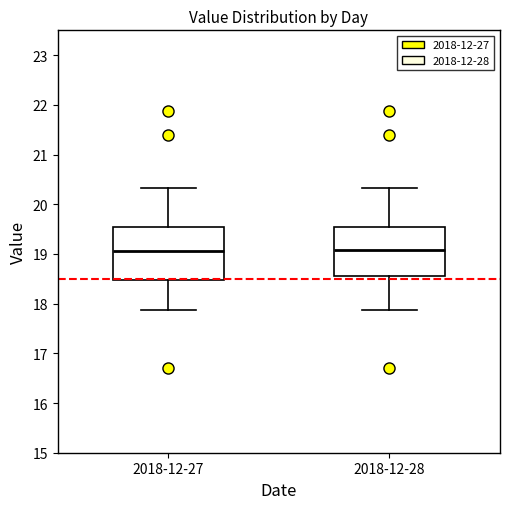

Reading left to right, read every box against the y-axis: the position of its median line, the range the box covers, and the ends of its whiskers. The values are not printed on the chart, so give them approximately, as read against the axis.

2018-12-27: median 19.1, box 18.5 to 19.5, whiskers 17.9 to 20.3
2018-12-28: median 19.1, box 18.6 to 19.5, whiskers 17.9 to 20.3